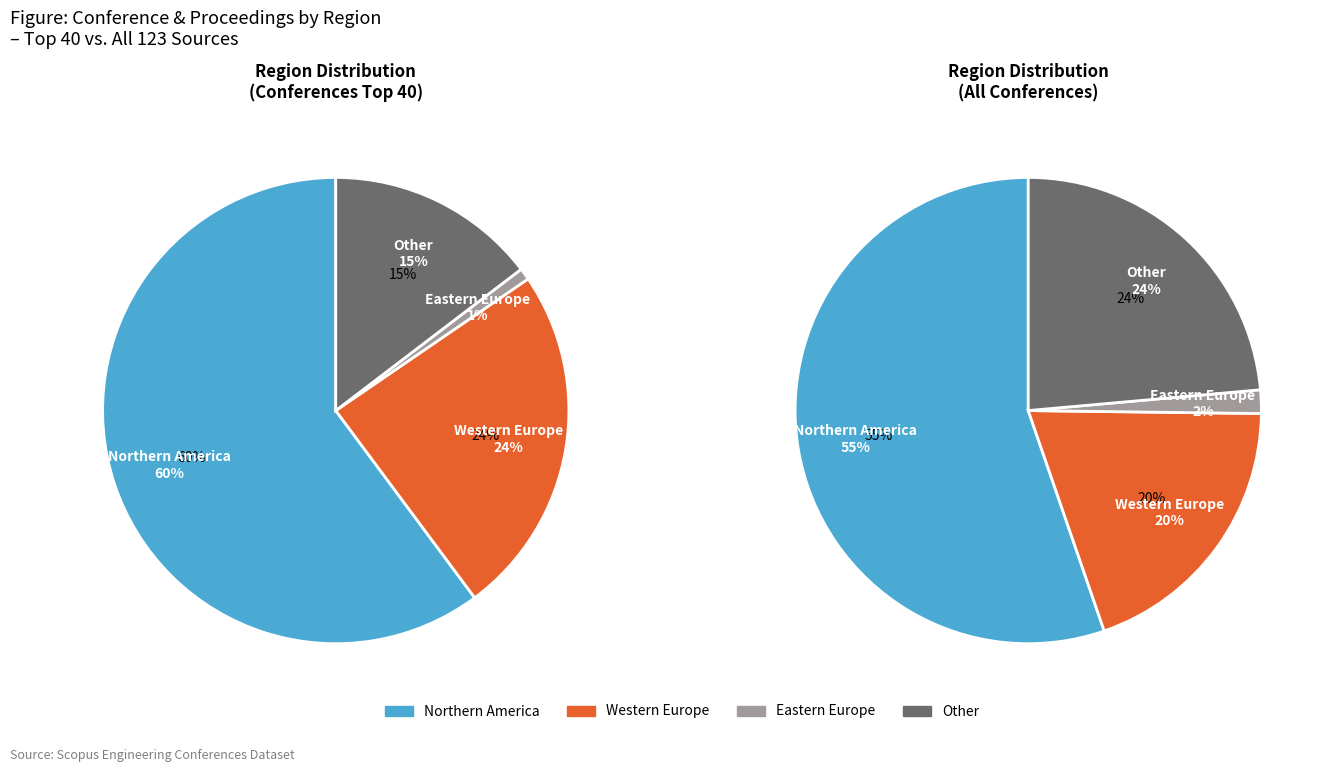

To the nearest percent, what portion does Other represent?

15%